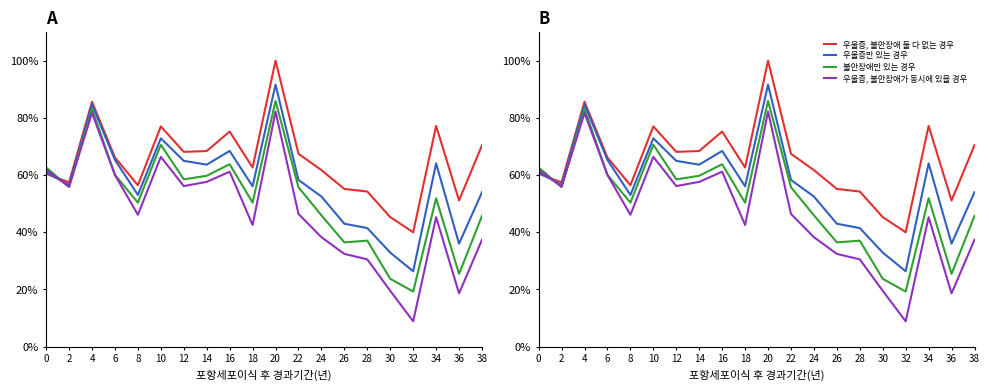

How many data points does each series have?

20